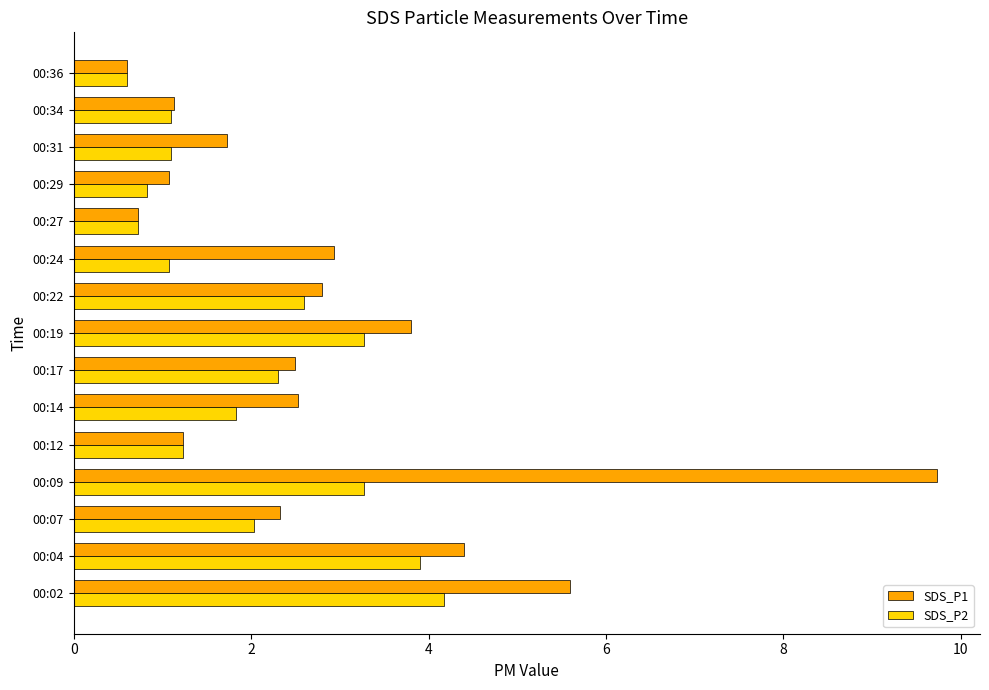

Which series changed the most between 00:07 and 00:22?

SDS_P2